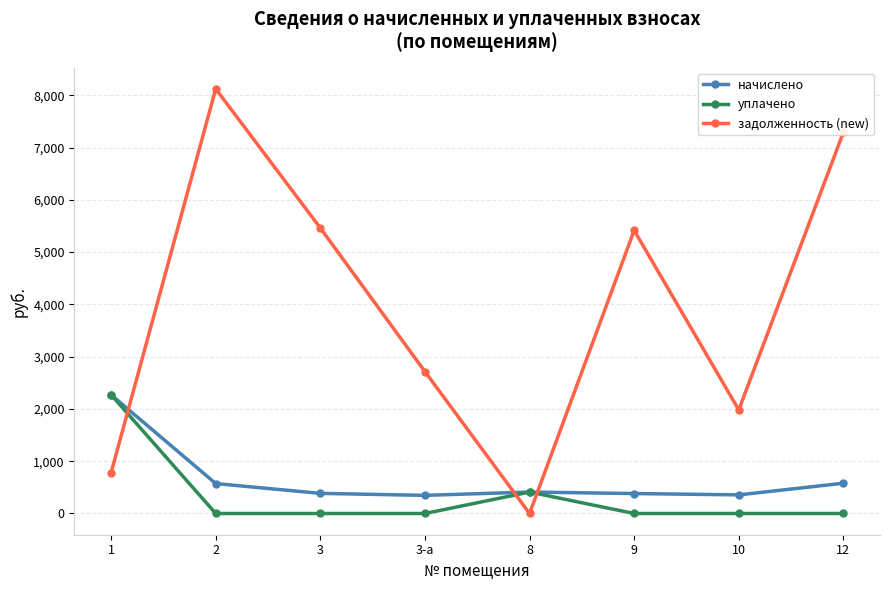

What is the label of the 6th point from the right?

3